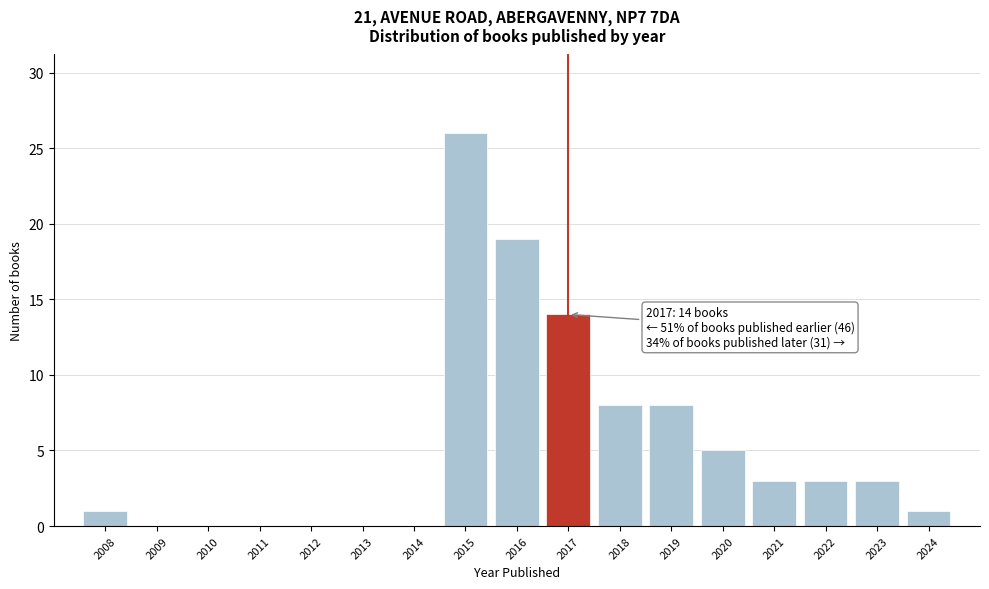

Which range on the x-axis has the tallest bar?

2014.5 to 2015.5